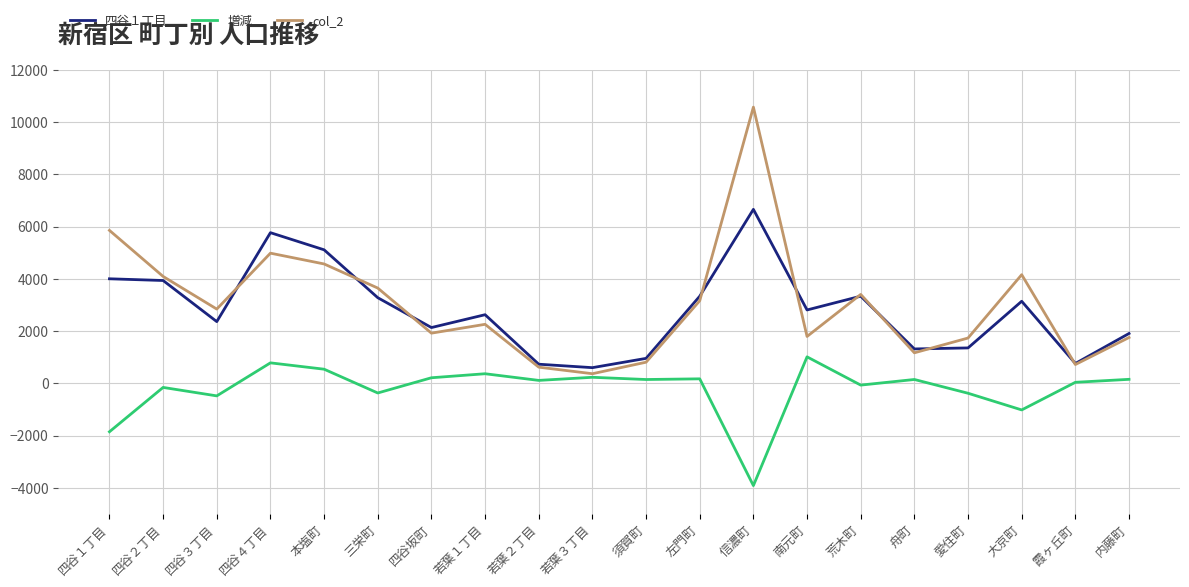

True or false: 増減 and 四谷１丁目 cross at least once.

False